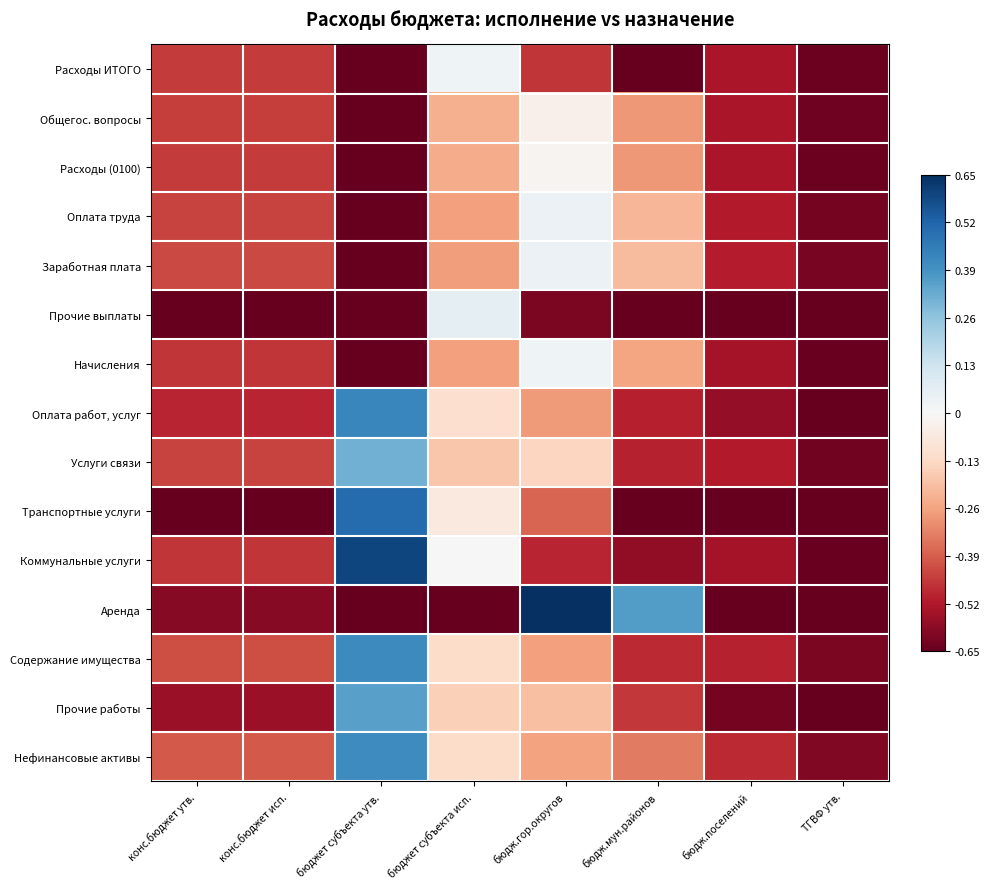

Which category has the lowest value across all series?

бюджет субъекта утв.